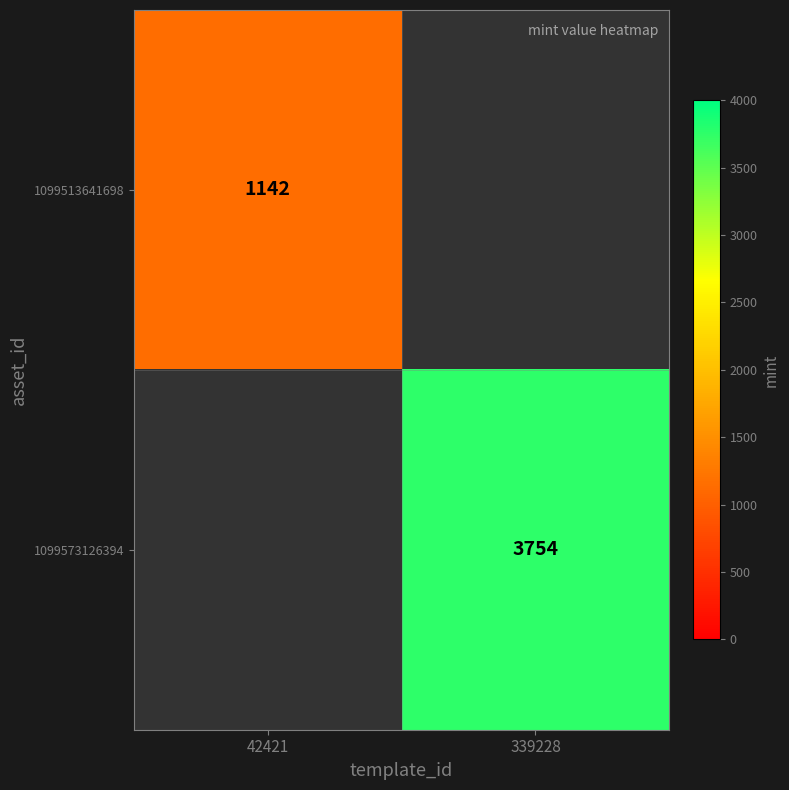

The value of 1099573126394 at 339228 is 3754. True or false?

True